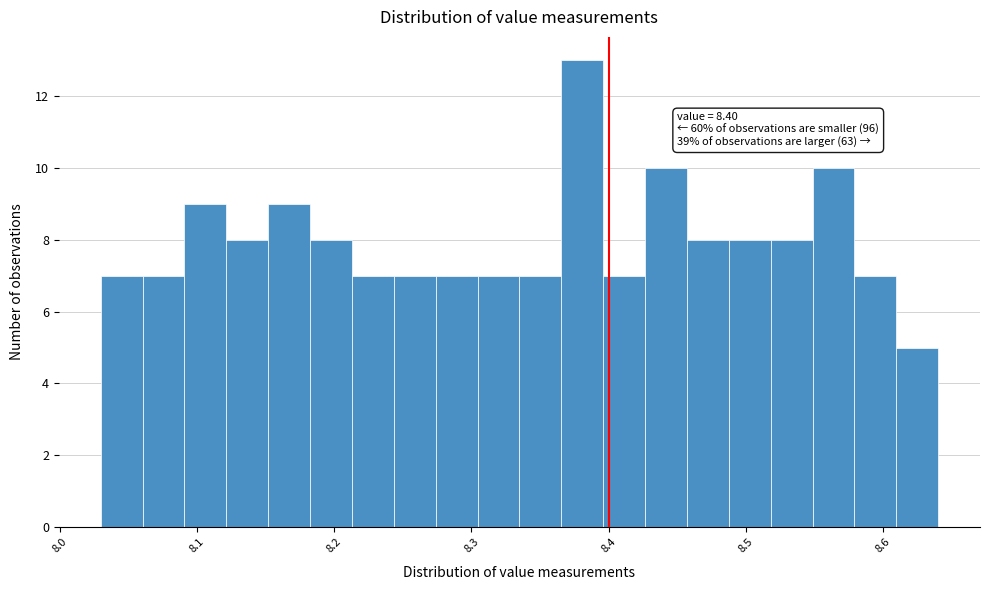

Around what value on the x-axis is the tallest bar? Give the approximate position of its centre, as read against the axis.

8.38